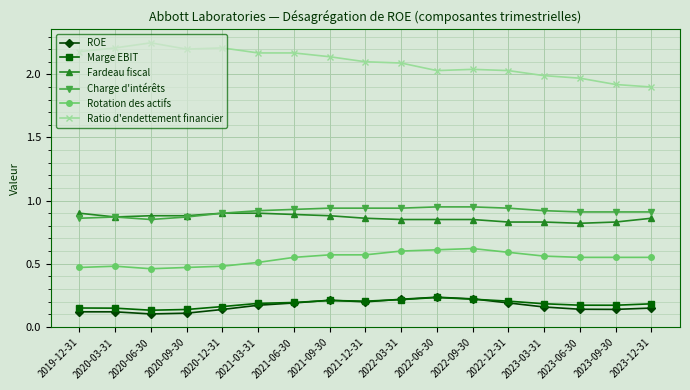

The Charge d'intérêts series shows 1.1 at 2020-06-30. True or false?

False